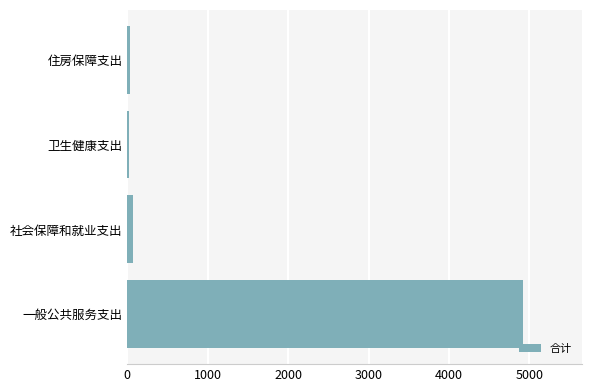

The chart shows a value of 2476.0 at 一般公共服务支出. True or false?

False